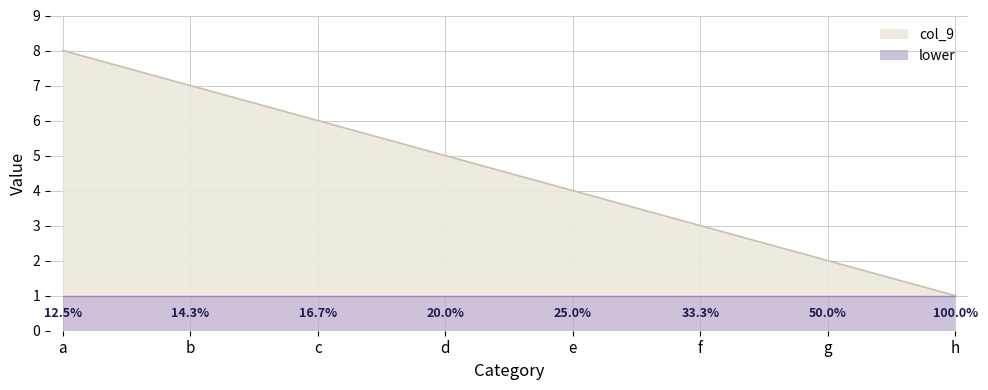

Does the chart have visible grid lines?

Yes